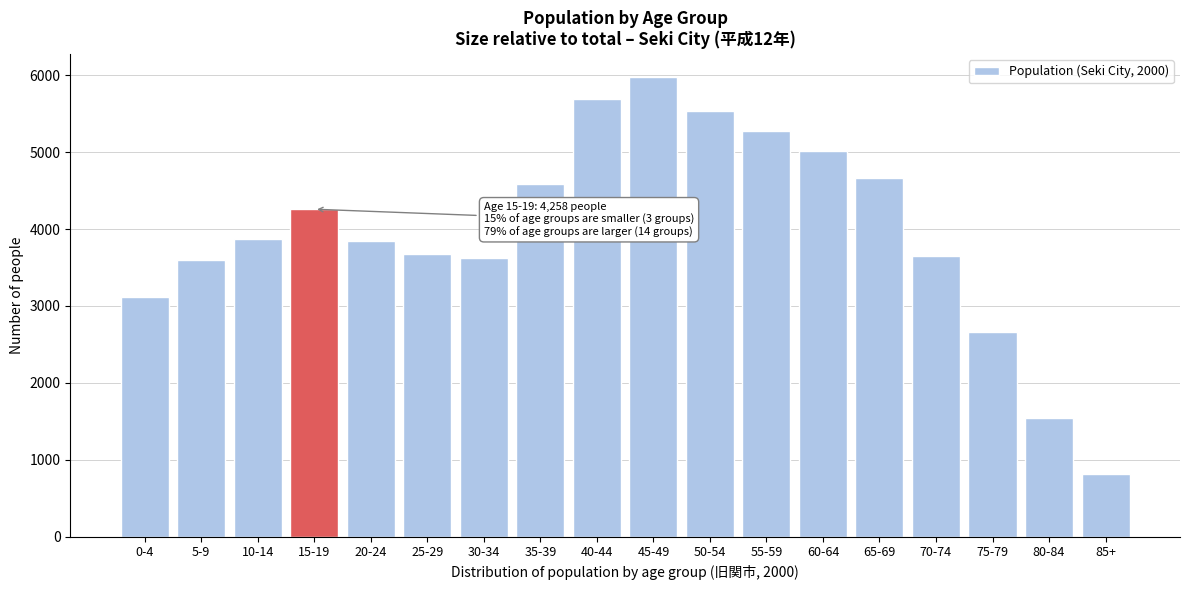

Read the value at 80-84, to the nearest 10.

1550